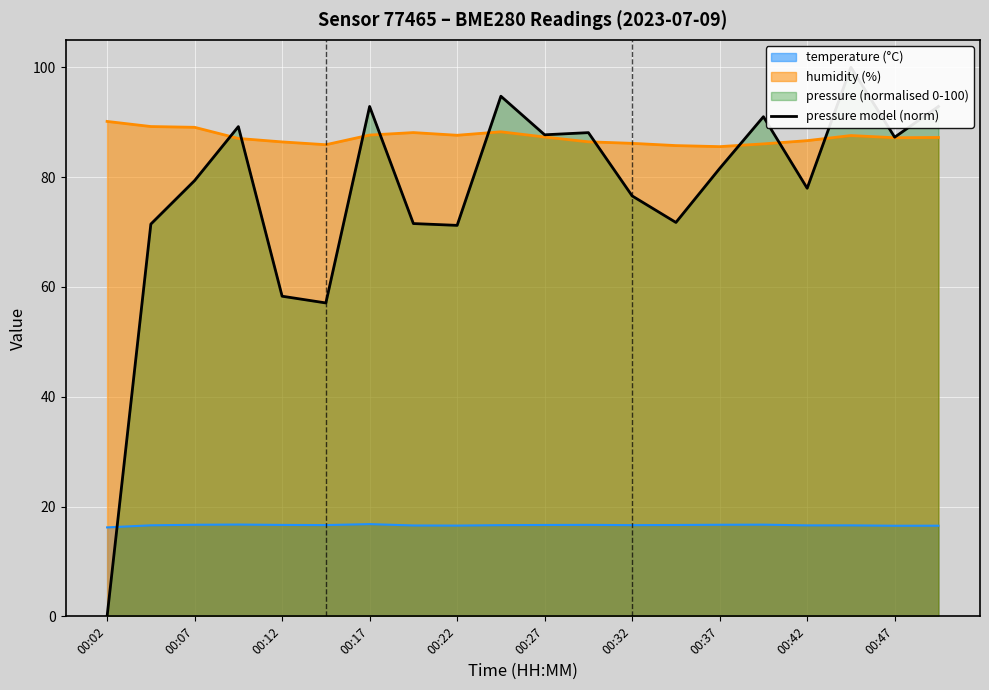

The temperature (°C) series shows 24.0 at 00:27. True or false?

False